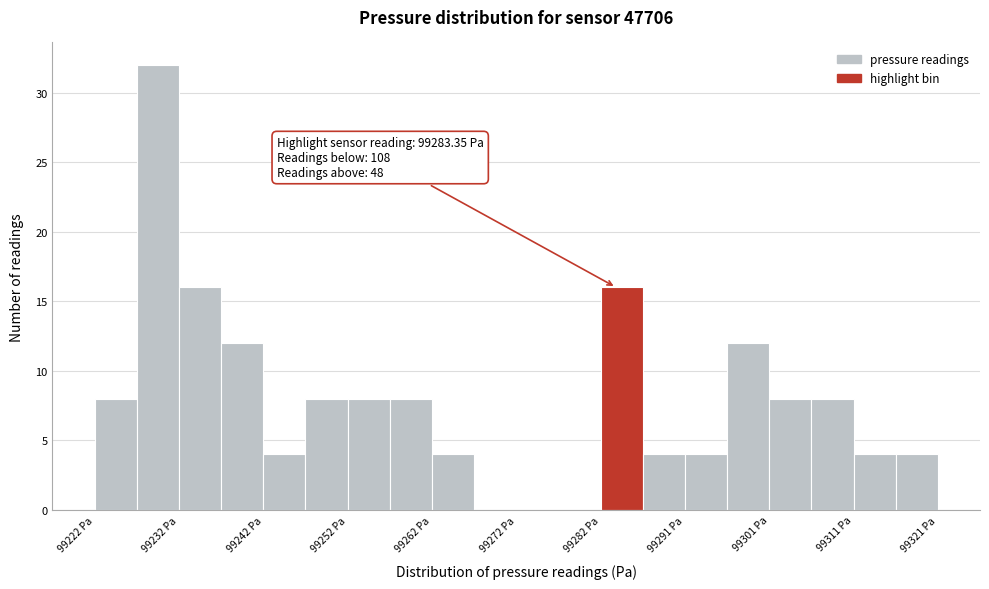

Over which range of the x-axis is the bar tallest?

99227 to 99232